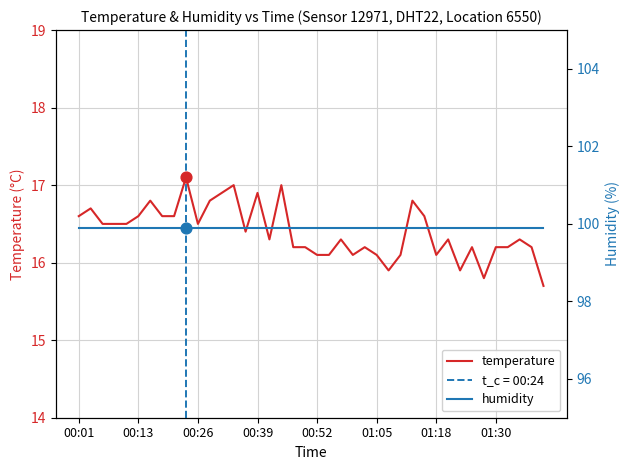

Which series contains the lowest Y value?

temperature